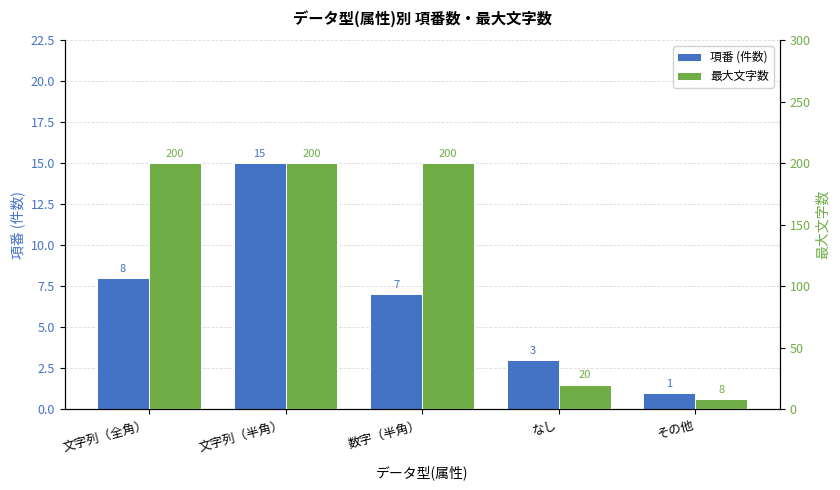

Where does the 項番 (件数) series first go above 7?

文字列（全角）